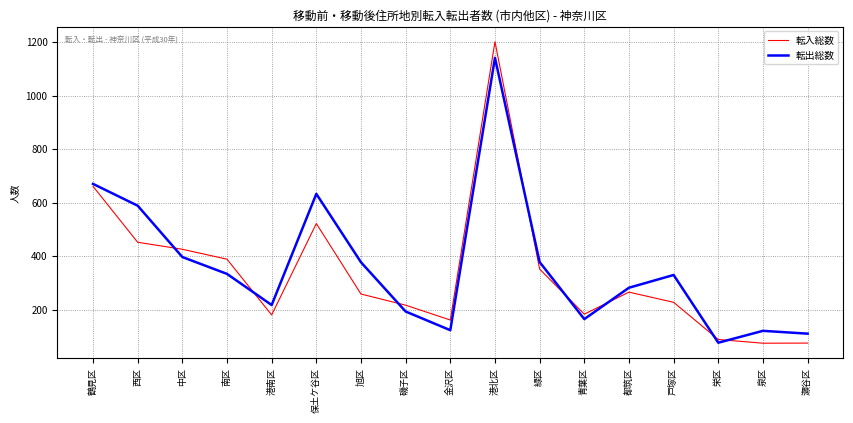

At which category is the sum across all series the highest?

港北区